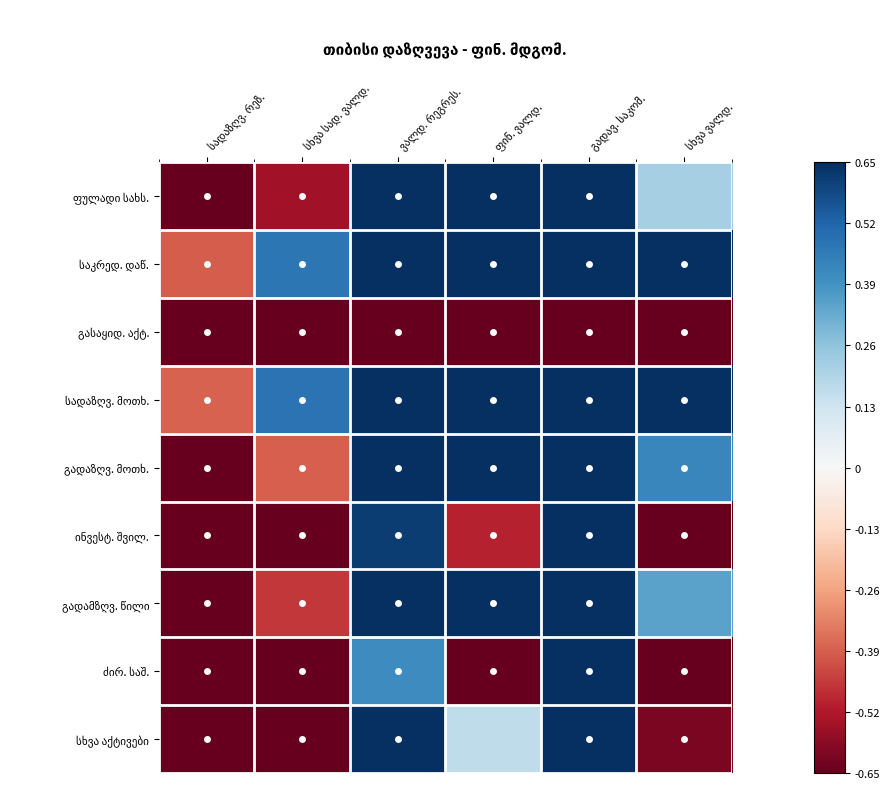

Is the value of საკრედ. დაწ. at სადაზღვ. რეზ. greater than the value of ინვესტ. შვილ. at გადავ. საკომ.?

No